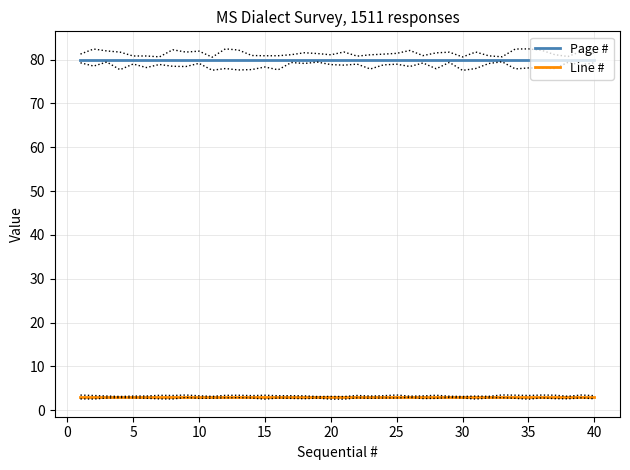

What are all the series names shown in the legend?

Page #, Line #